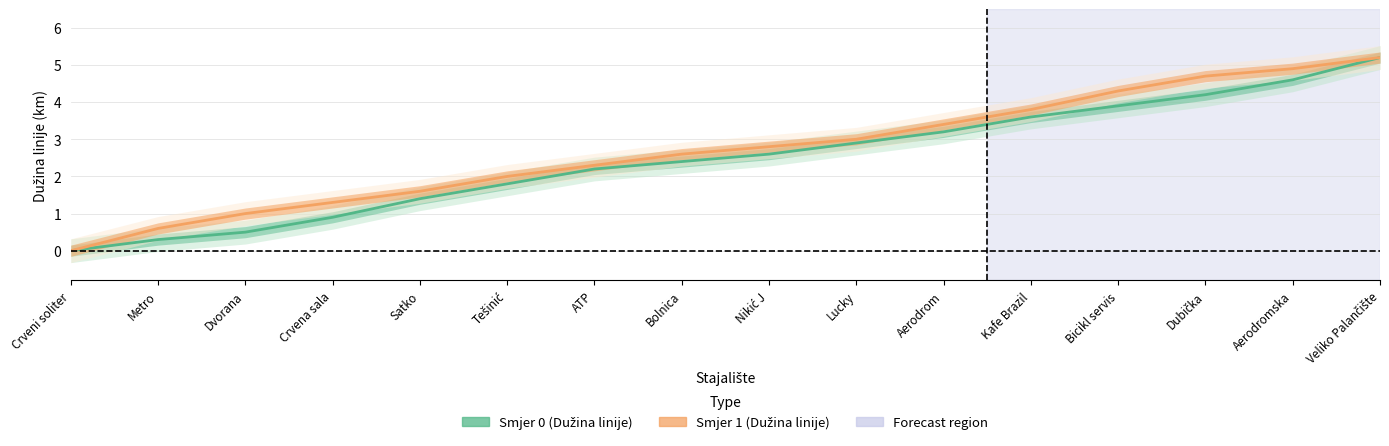

Reading left to right, what are all the values shown in this chart?

Dužina_linije (Smjer 0): Crveni soliter=0.0	Metro=0.3	Dvorana=0.5	Crvena sala=0.9	Satko=1.4	Tešinić=1.8	ATP=2.2	Bolnica=2.4	Nikić J=2.6	Lucky=2.9	Aerodrom=3.2	Kafe Brazil=3.6	Bicikl servis=3.9	Dubička=4.2	Aerodromska=4.6	Veliko Palančište=5.2
Dužina_linije (Smjer 1): Crveni soliter=0.0	Metro=0.6	Dvorana=1.0	Crvena sala=1.3	Satko=1.6	Tešinić=2.0	ATP=2.3	Bolnica=2.6	Nikić J=2.8	Lucky=3.0	Aerodrom=3.4	Kafe Brazil=3.8	Bicikl servis=4.3	Dubička=4.7	Aerodromska=4.9	Veliko Palančište=5.2